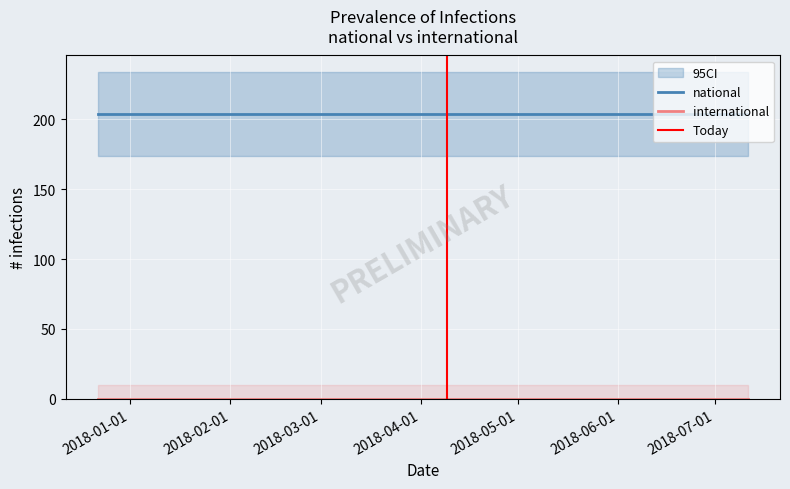

Which series has the widest spread of values?

national